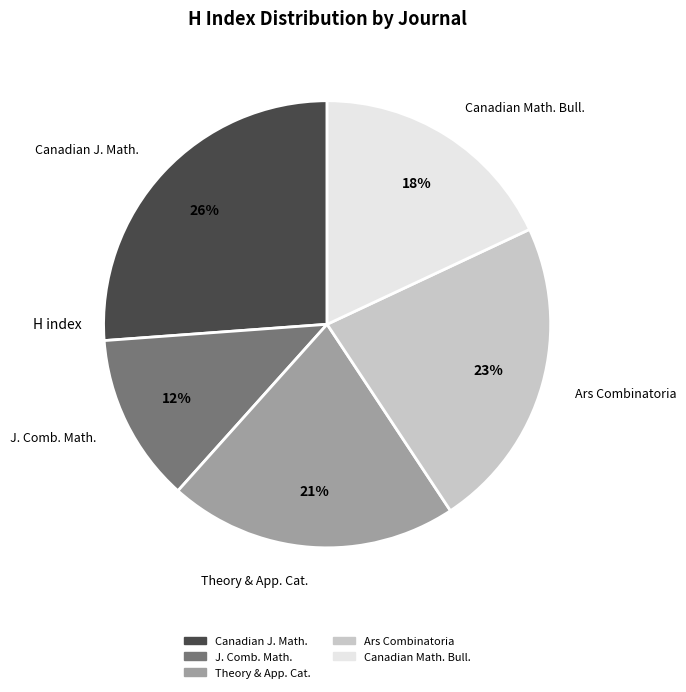

To the nearest percent, what is the difference between the largest and smallest slice percentages?

26%